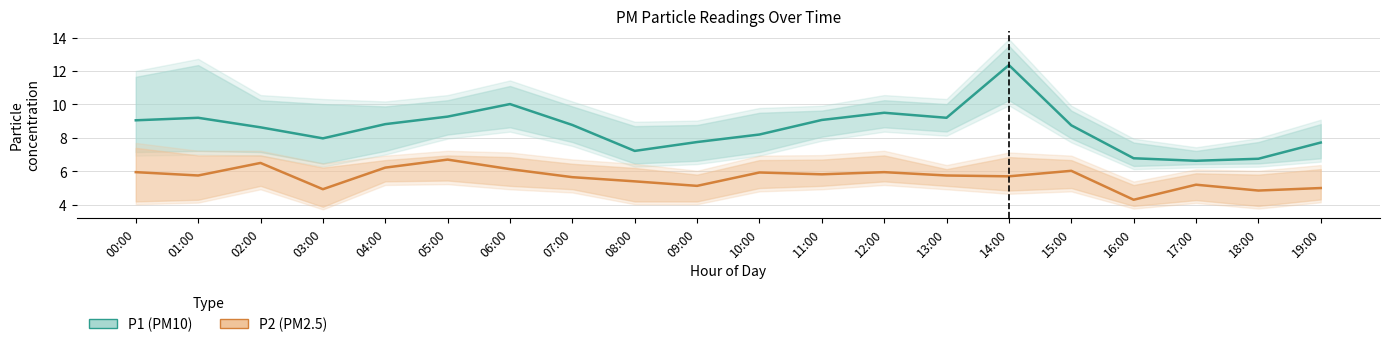

True or false: P2 (PM2.5) and P1 (PM10) cross at least once.

False